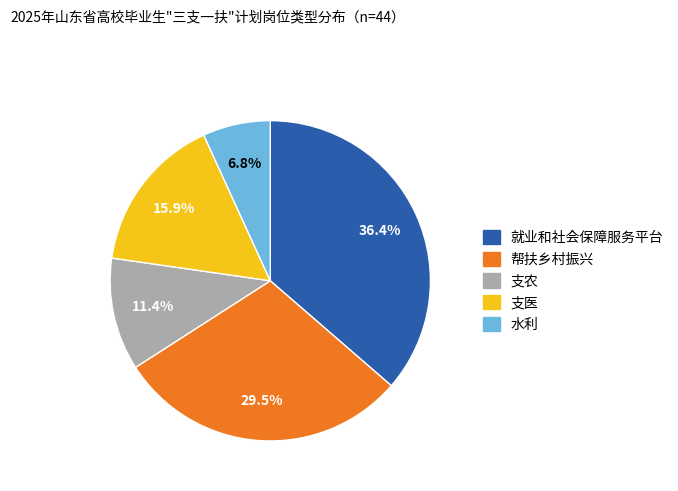

Which slice is the smallest?

水利